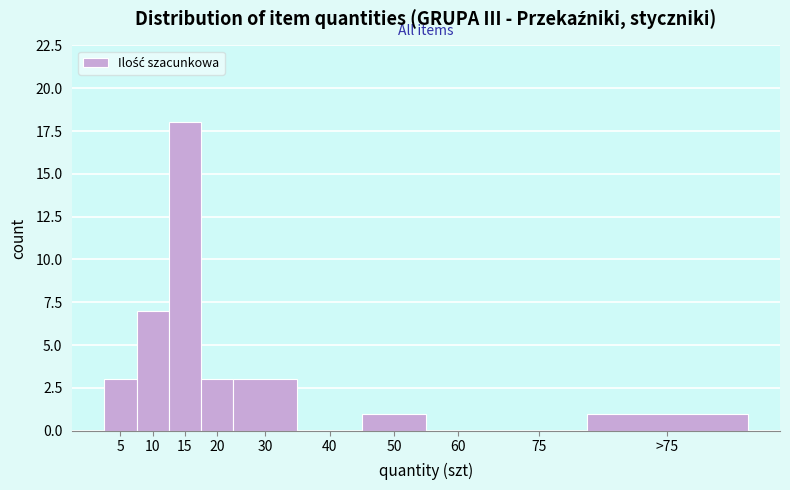

Reading left to right, list all the values displayed in this chart.

5=3	10=7	15=18	20=3	30=3	40=0	50=1	60=0	75=0	>75=1